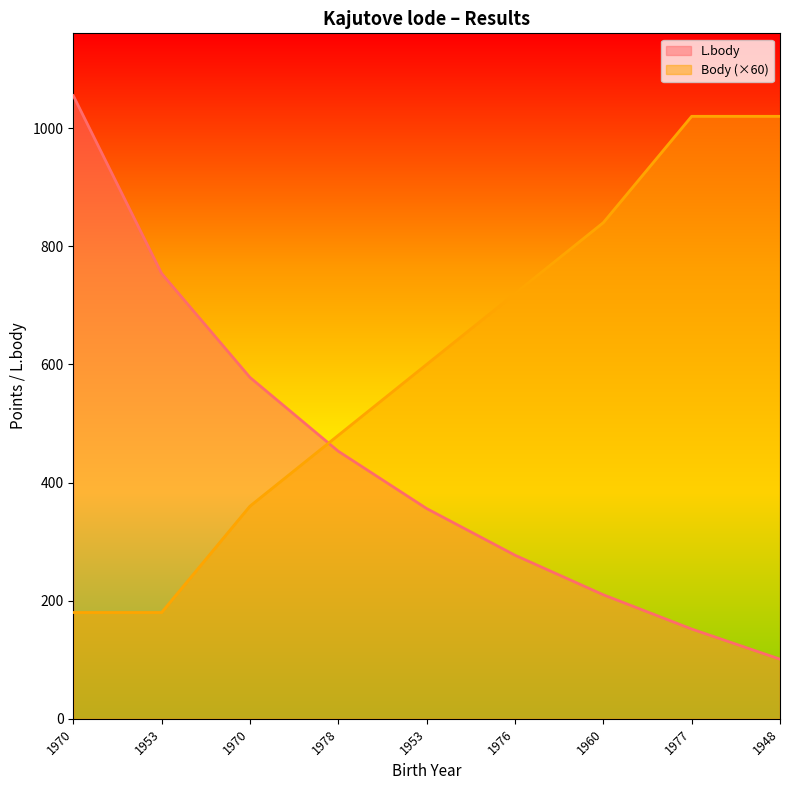

How many series are shown in this chart?

2